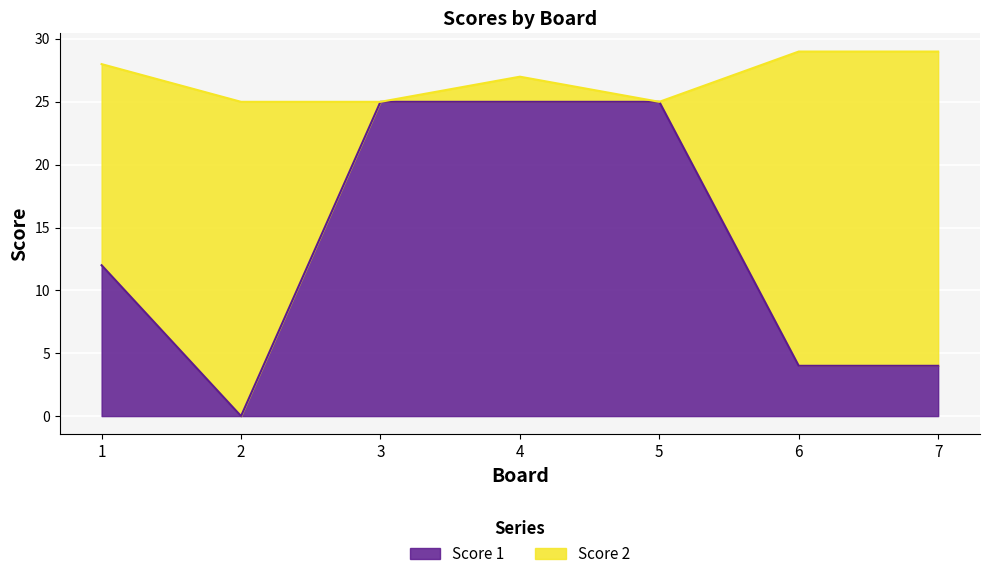

Does the chart display data point markers on the line(s)?

No